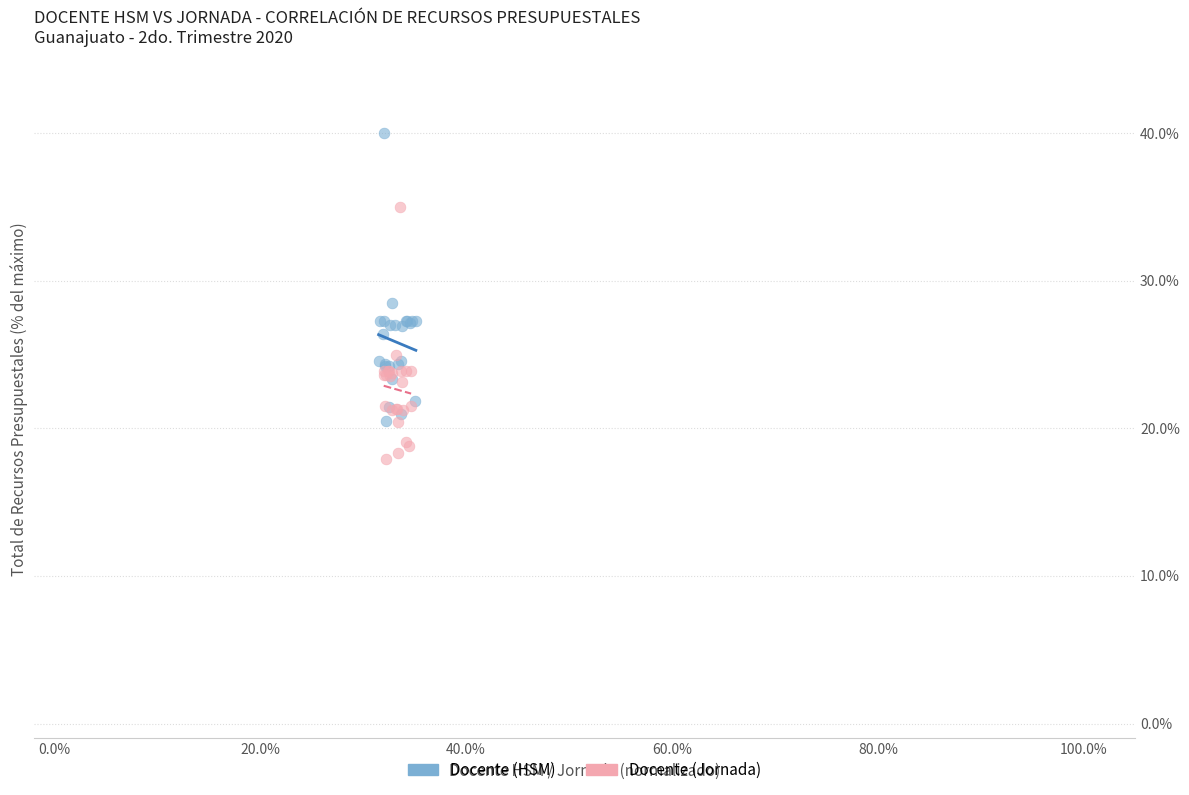

What are all the series names shown in the legend?

Docente (HSM), Docente (Jornada)